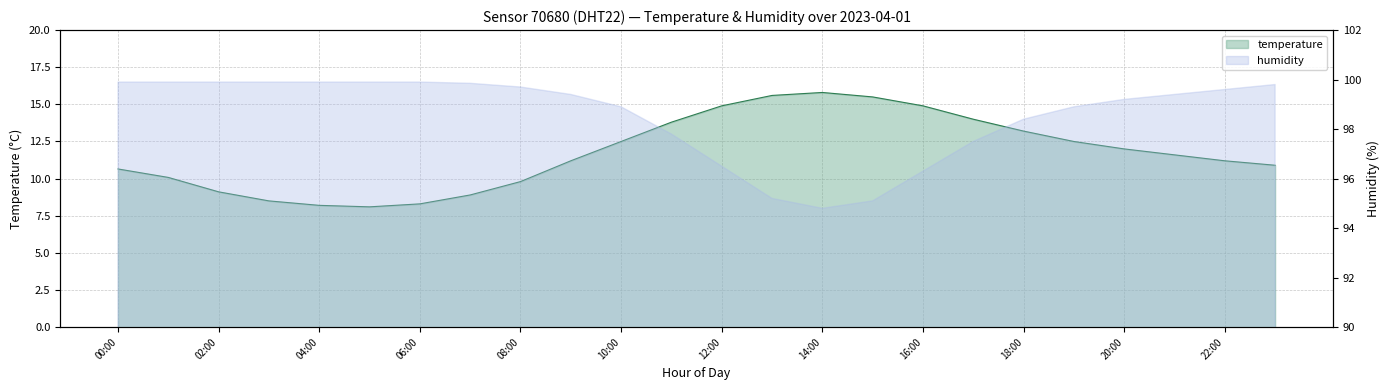

True or false: the data shows 16.3 at 22:00.

False